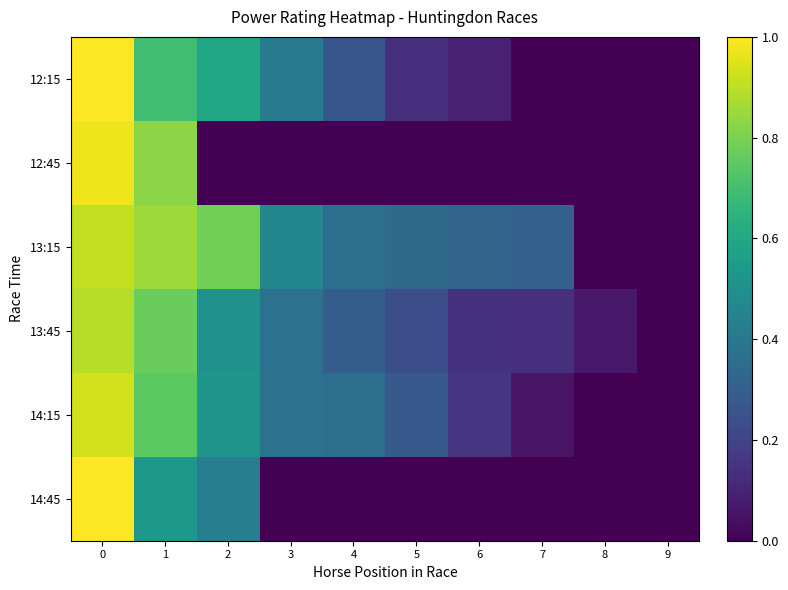

What is the total value across all series at 1?

4.4